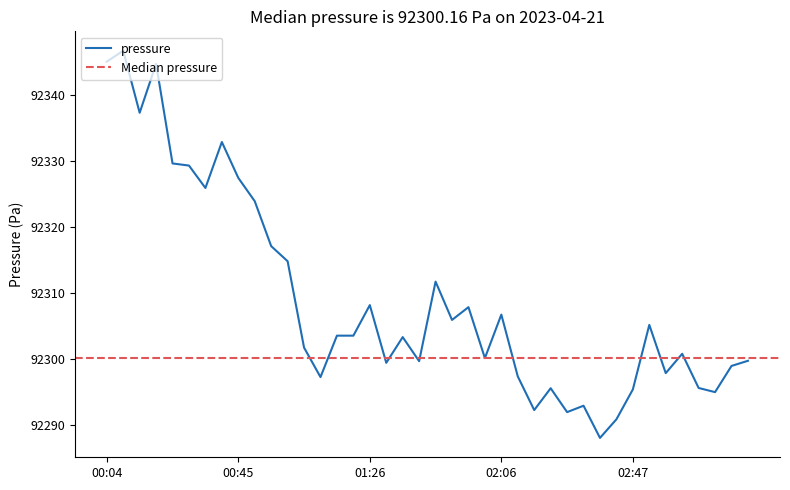

Rank the categories by value from highest to lowest.

00:09, 00:04, 00:19, 00:14, 00:40, 00:25, 00:30, 00:45, 00:35, 00:50, 00:55, 01:00, 01:46, 01:26, 01:56, 02:06, 01:51, 02:52, 01:15, 01:21, 01:36, 01:05, 03:02, 02:01, 03:23, 01:41, 01:31, 03:18, 02:57, 02:11, 01:10, 03:08, 02:22, 02:47, 03:13, 02:32, 02:17, 02:27, 02:42, 02:37